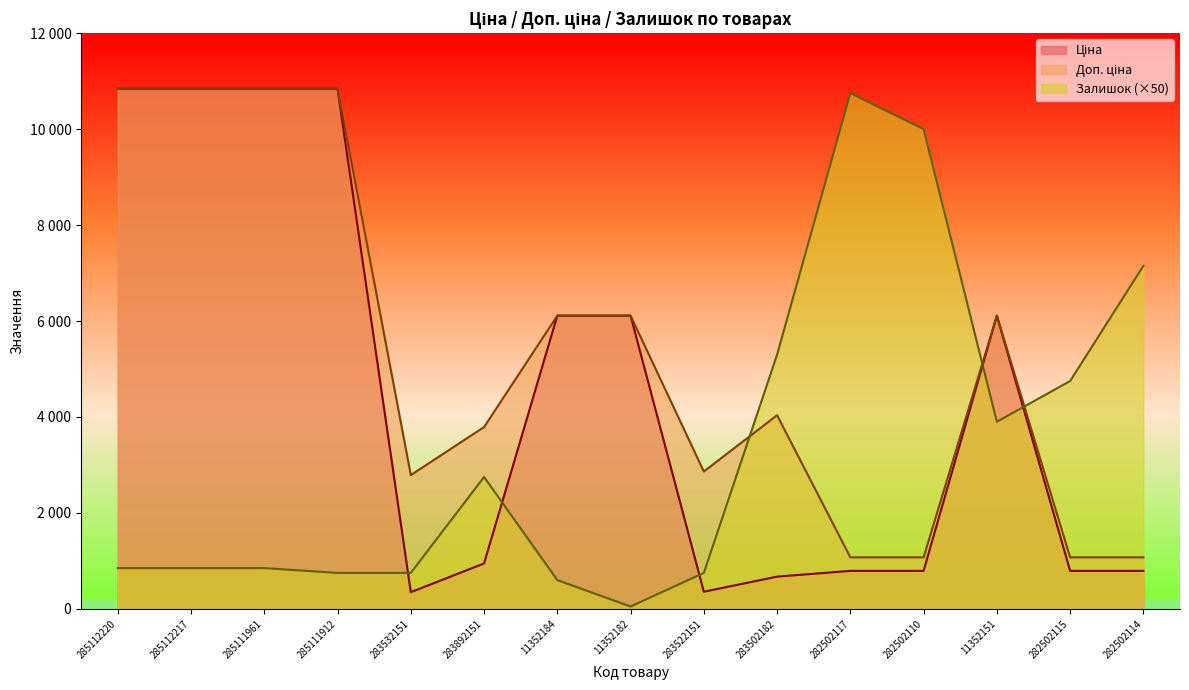

At how many categories does at least one series exceed 1860?

15